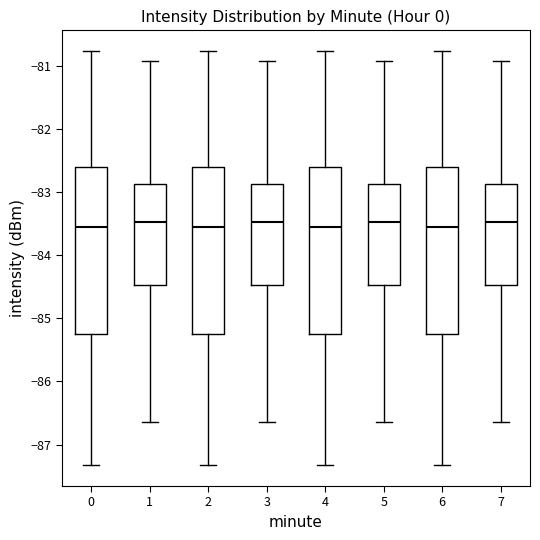

Reading left to right, transcribe this box plot: for each box, give where its median line is, the range the box spans, and where its two whiskers end, as read against the y-axis. The values are not printed on the chart, so give them approximately, as read against the axis.

0: median -83.6, box -85.3 to -82.6, whiskers -87.3 to -80.8
1: median -83.5, box -84.5 to -82.9, whiskers -86.6 to -80.9
2: median -83.6, box -85.3 to -82.6, whiskers -87.3 to -80.8
3: median -83.5, box -84.5 to -82.9, whiskers -86.6 to -80.9
4: median -83.6, box -85.3 to -82.6, whiskers -87.3 to -80.8
5: median -83.5, box -84.5 to -82.9, whiskers -86.6 to -80.9
6: median -83.6, box -85.3 to -82.6, whiskers -87.3 to -80.8
7: median -83.5, box -84.5 to -82.9, whiskers -86.6 to -80.9